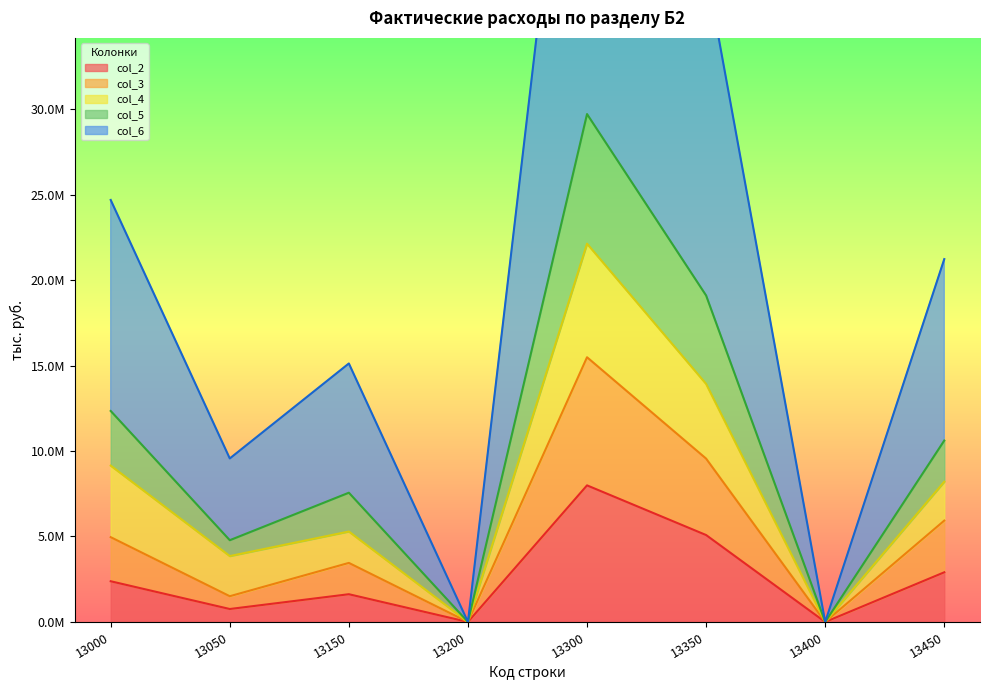

How many data points in col_3 are above 4960406?

3